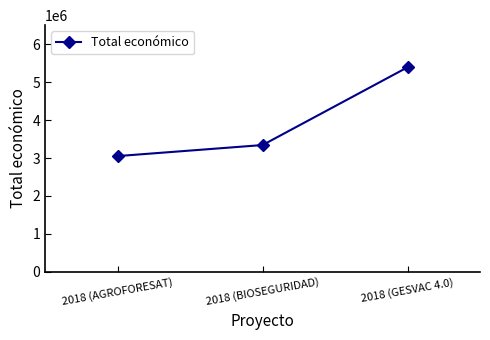

Which category has the highest value across all series?

2018 (GESVAC 4.0)